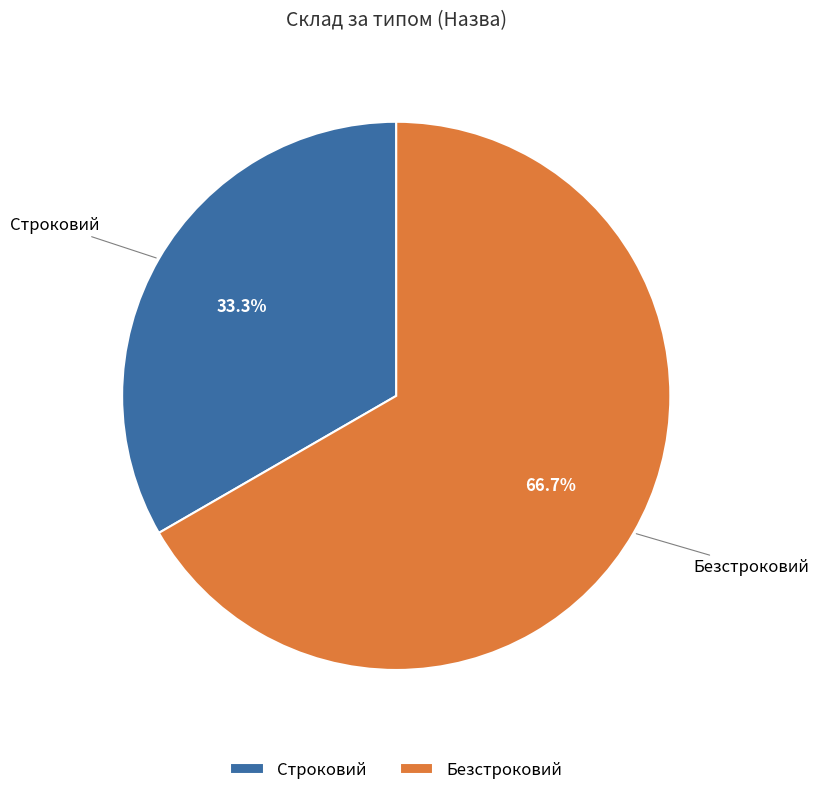

Is Строковий the majority of the pie?

No